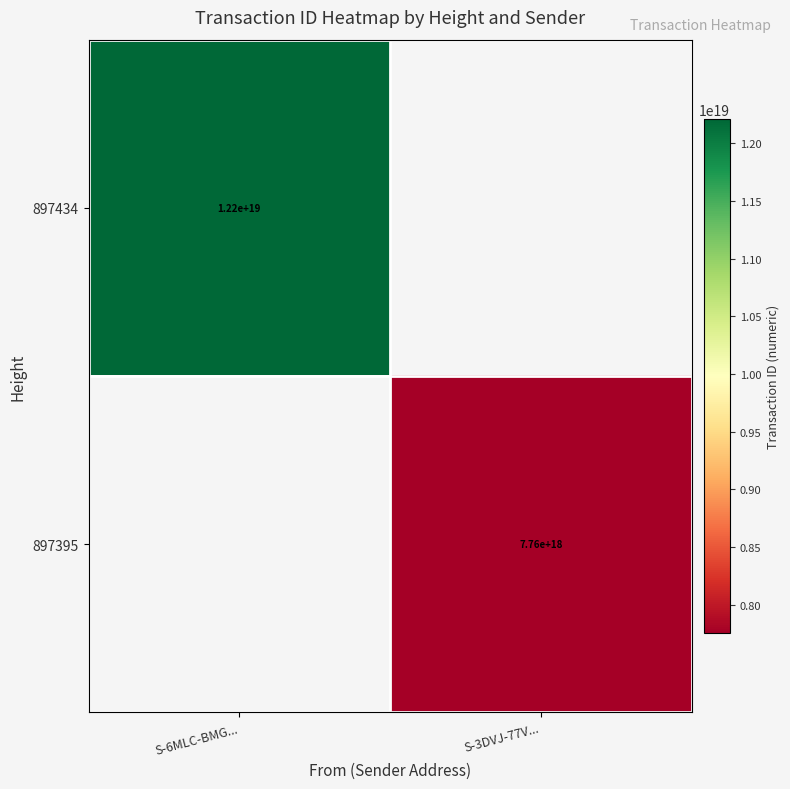

True or false: 897395 has a value of 7760000000000000000 at S-3DVJ-77V....

True